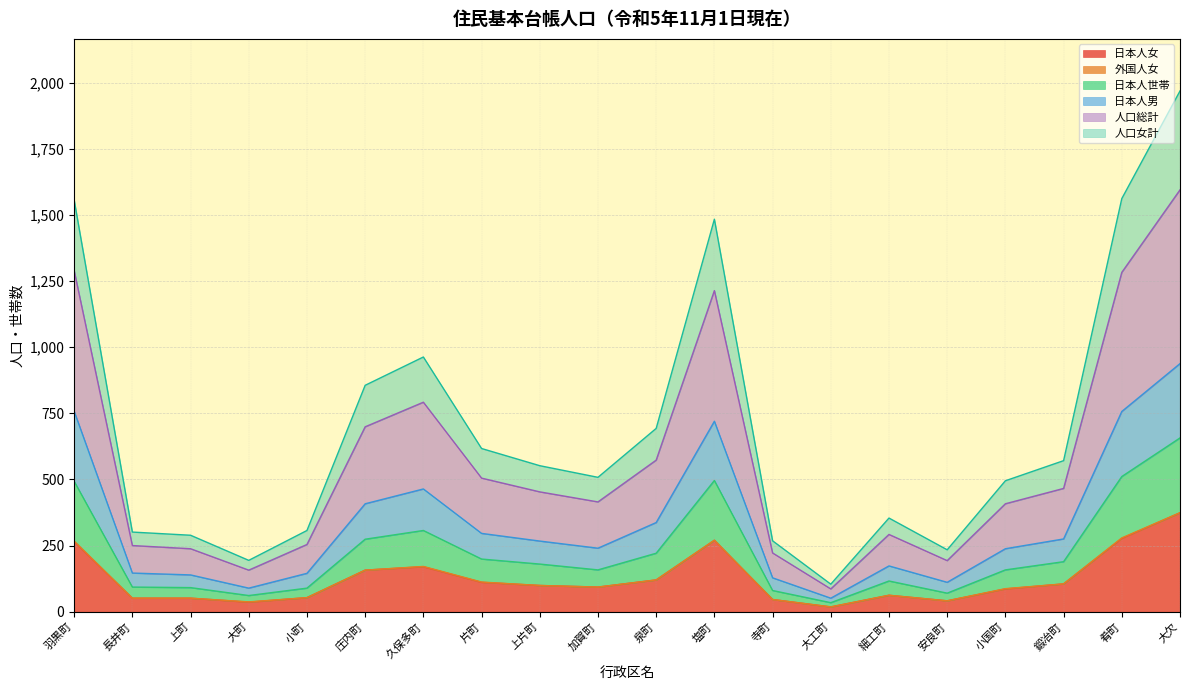

The value of 日本人女 at 片町 is 111. True or false?

True